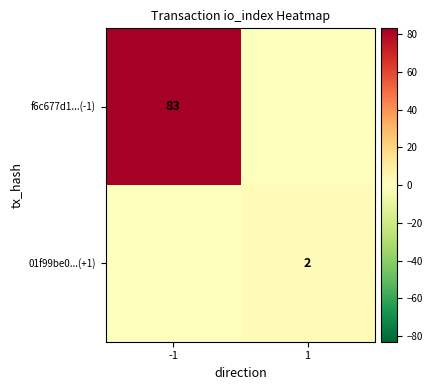

Is the value of f6c677d1...(-1) at -1 greater than the value of 01f99be0...(+1) at 1?

Yes